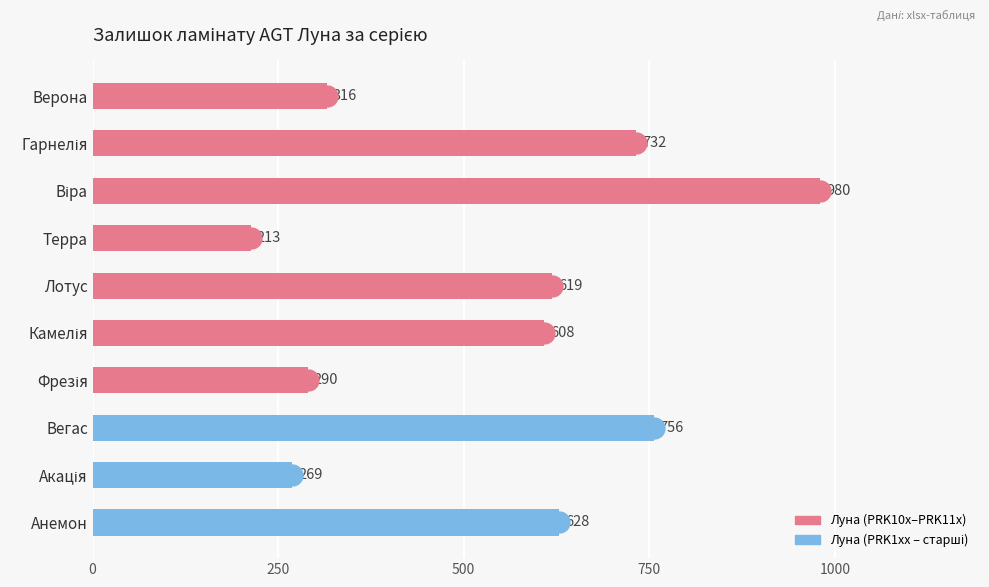

True or false: the data shows 326 at Терра.

False